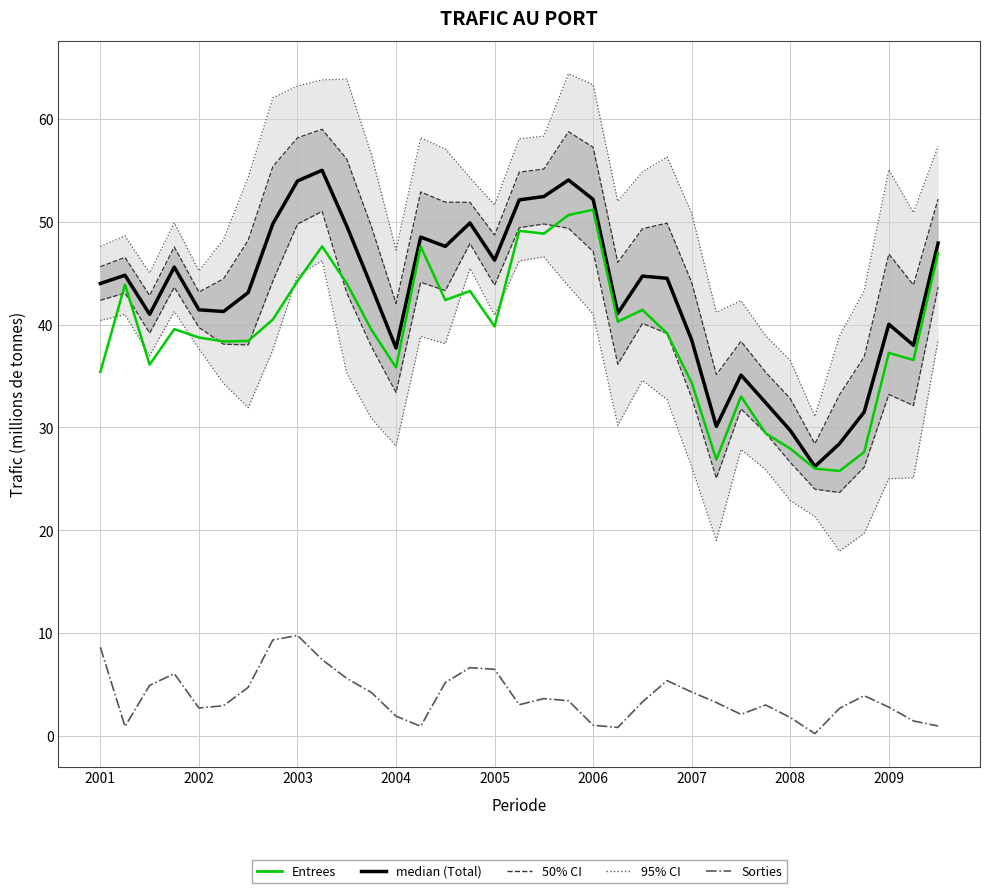

True or false: median and Entrees intersect in this chart.

False